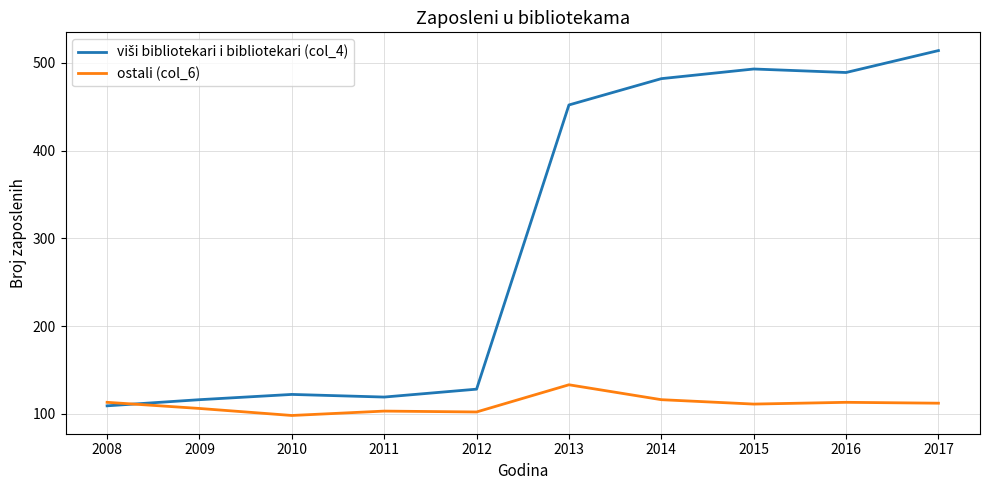

What is the total value across all series at 2013?

585